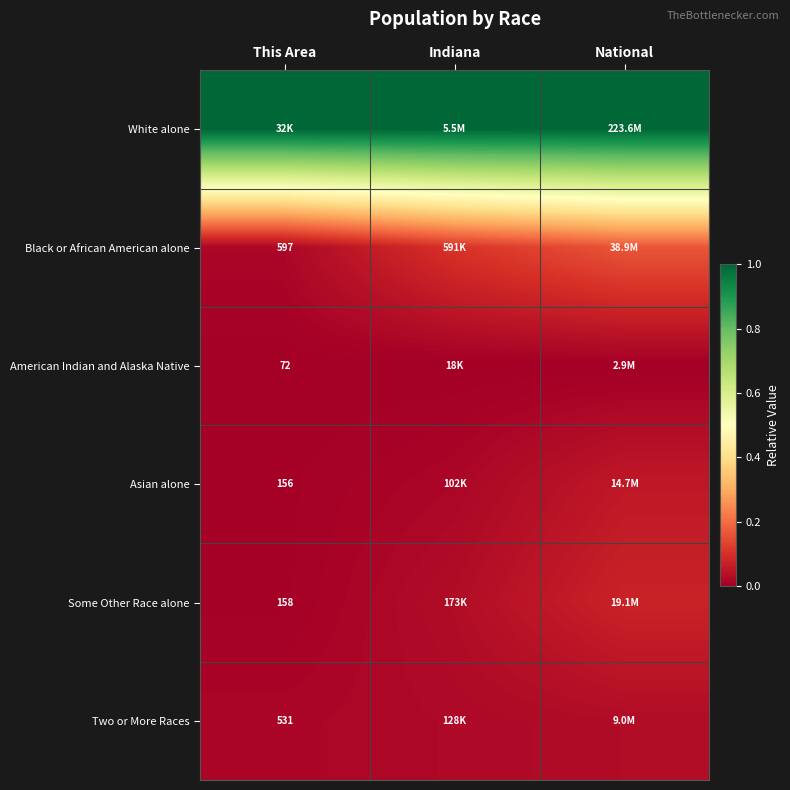

List the series in order of their peak value, lowest first.

American Indian and Alaska Native, Two or More Races, Asian alone, Some Other Race alone, Black or African American alone, White alone